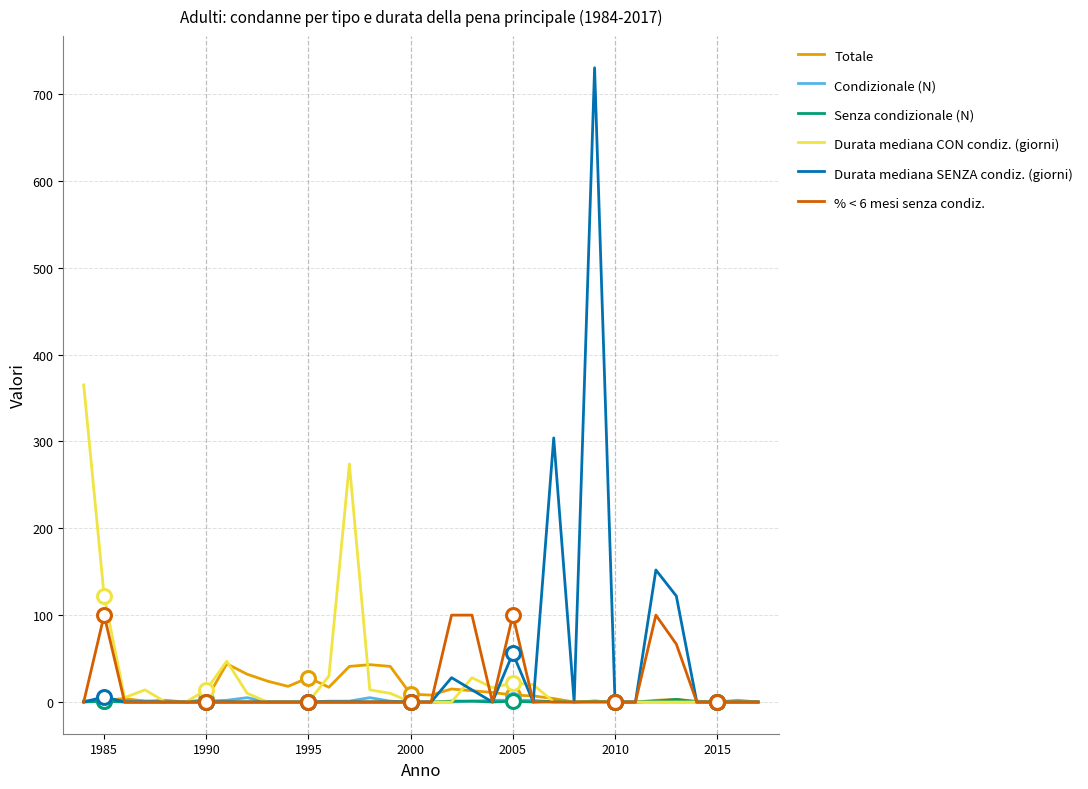

What is the maximum value for Durata mediana SENZA condiz. (giorni)?

730.0